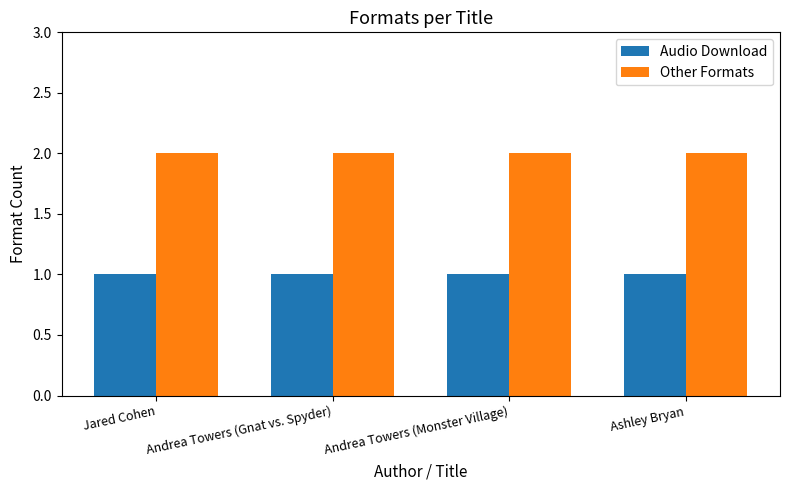

What is the total value across all series at Andrea Towers (Monster Village)?

3